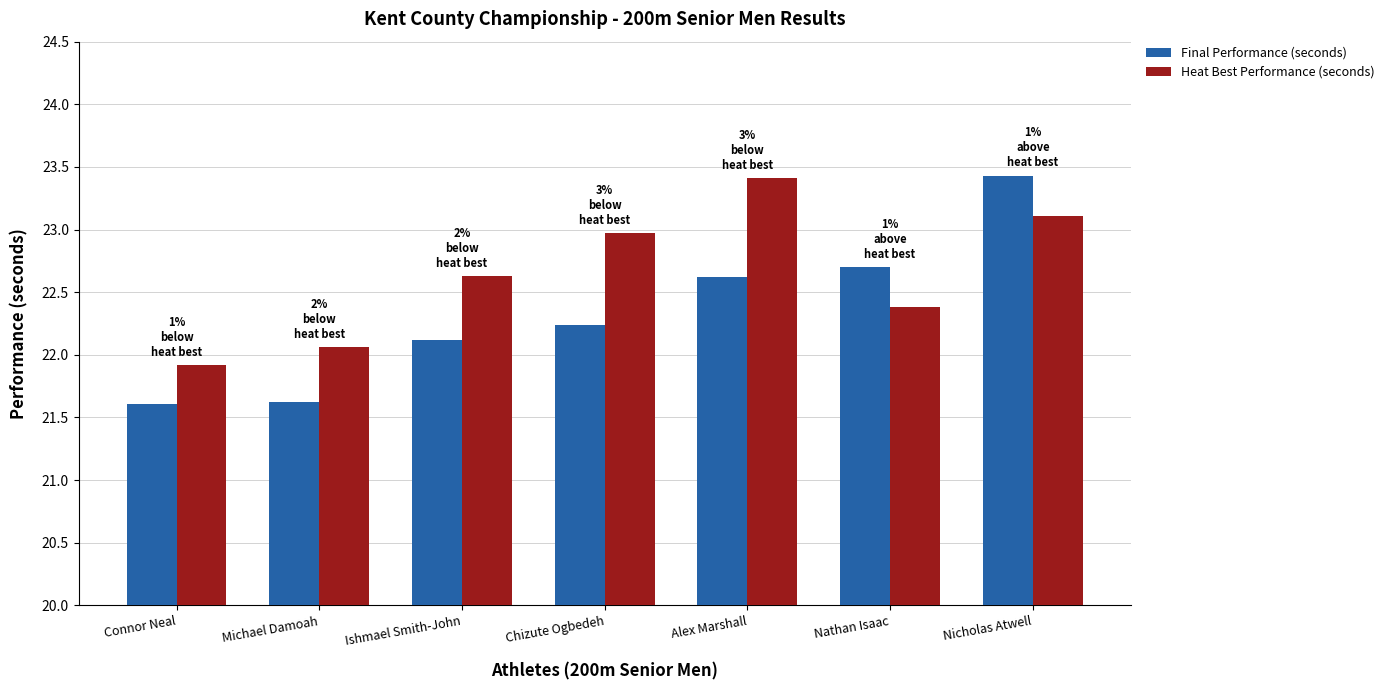

What is the spread (max minus min) of values at Ishmael Smith-John?

0.5